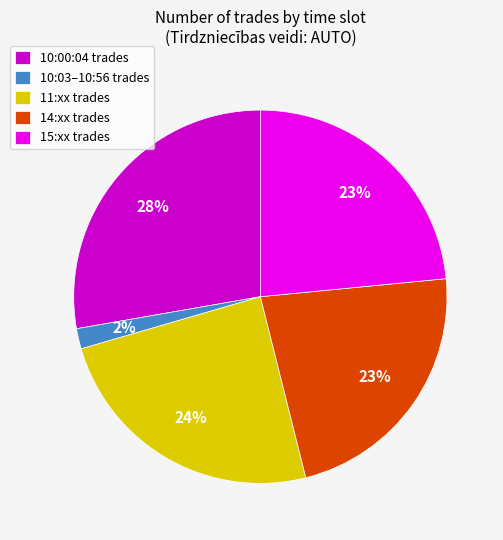

What is the smallest slice in the pie chart?

10:03–10:56 trades